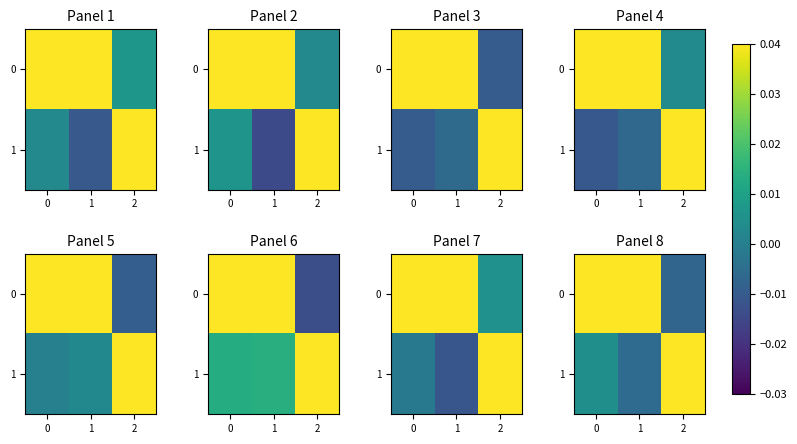

How many values in 1 are below zero?

1